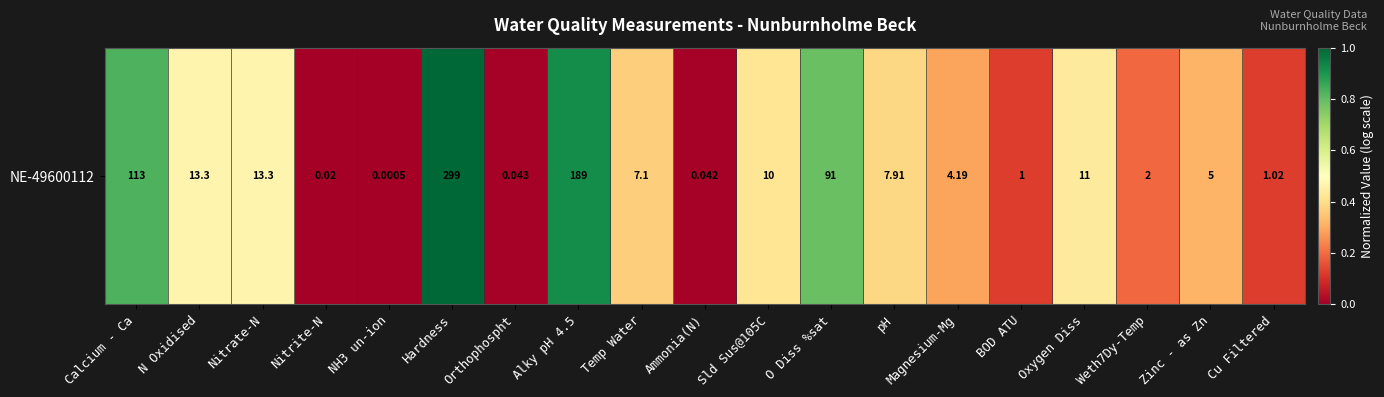

What is the change in value from N Oxidised to BOD ATU?

-0.3